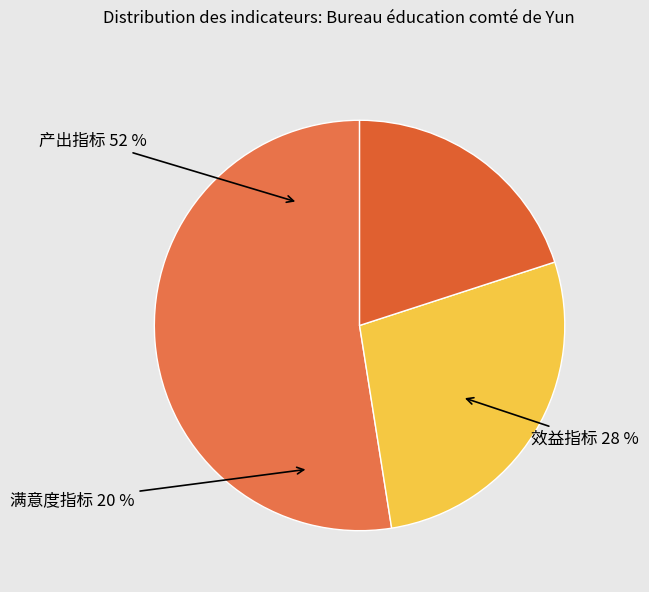

How many slices are in this pie chart?

3